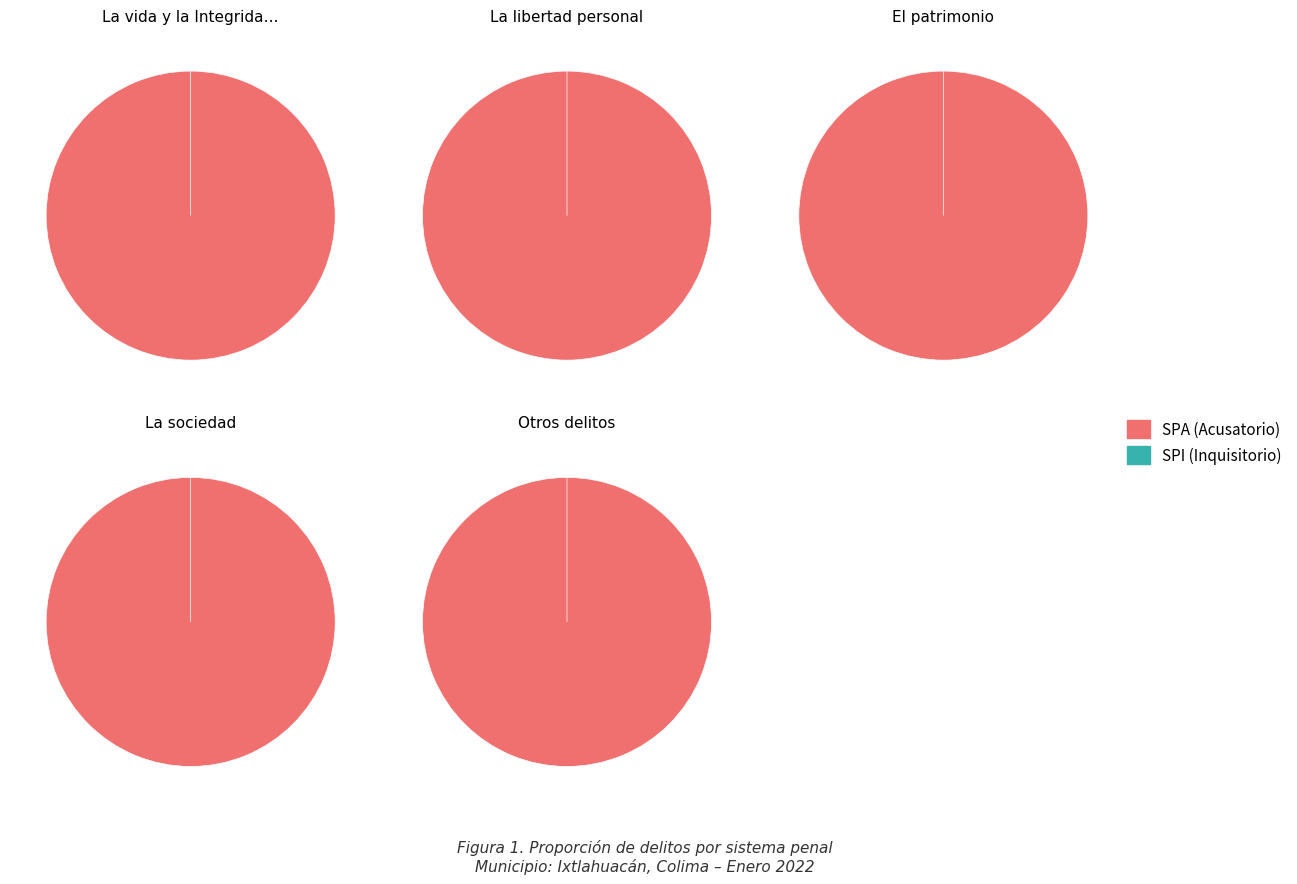

True or false: Delitos en SPI accounts for 0% of the total.

True